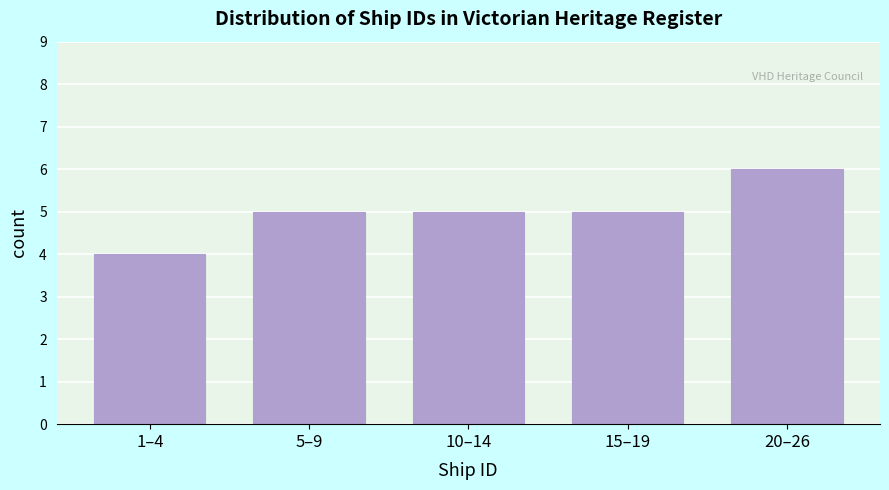

Reading left to right, what are all the values shown in this chart?

1–4=4	5–9=5	10–14=5	15–19=5	20–26=6